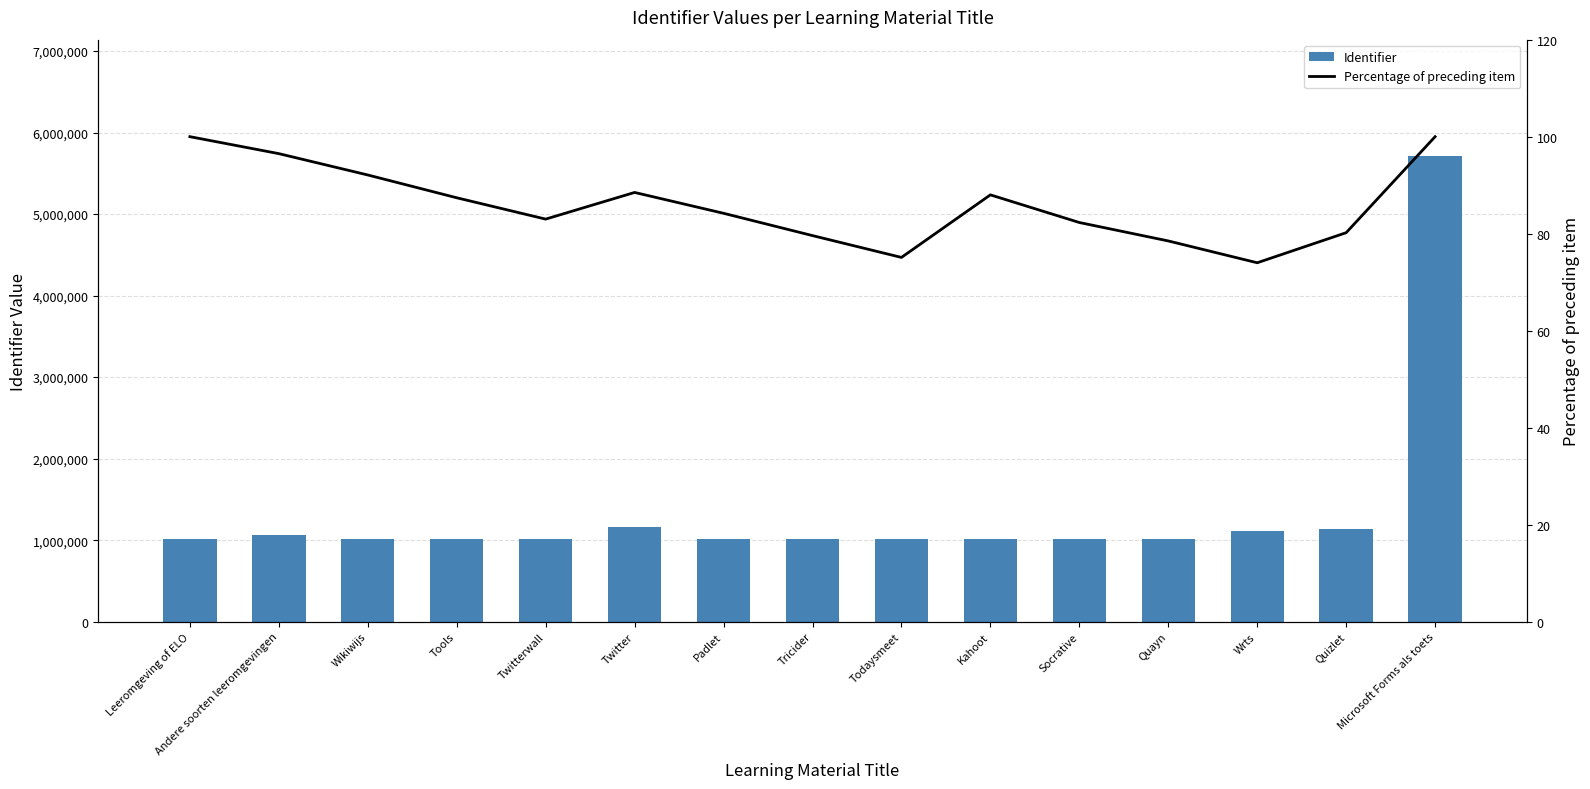

Rank the series by their average value, from lowest to highest.

Percentage of preceding item, Identifier